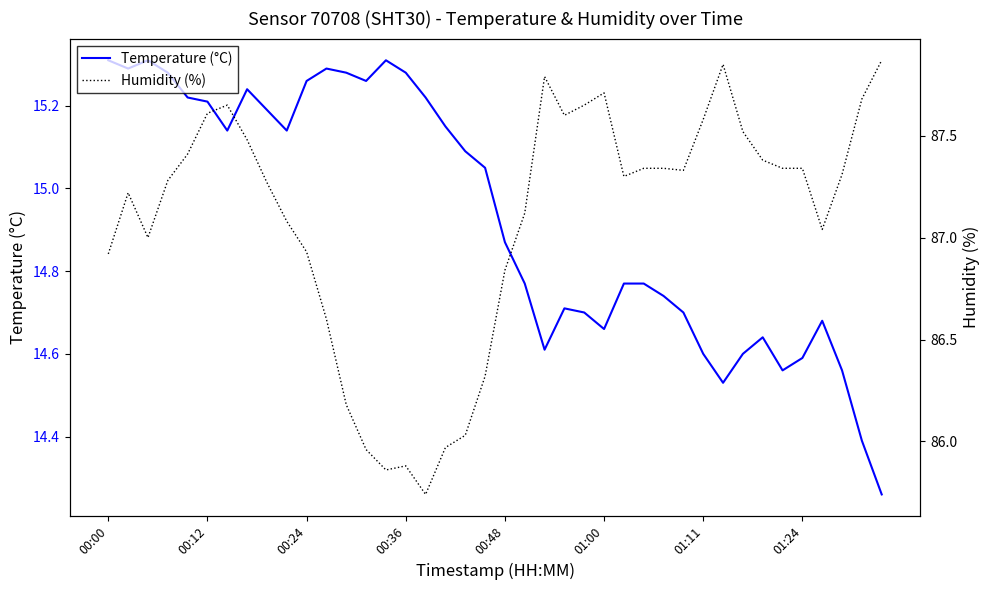

At which label does Temperature (°C) first exceed 15?

00:00